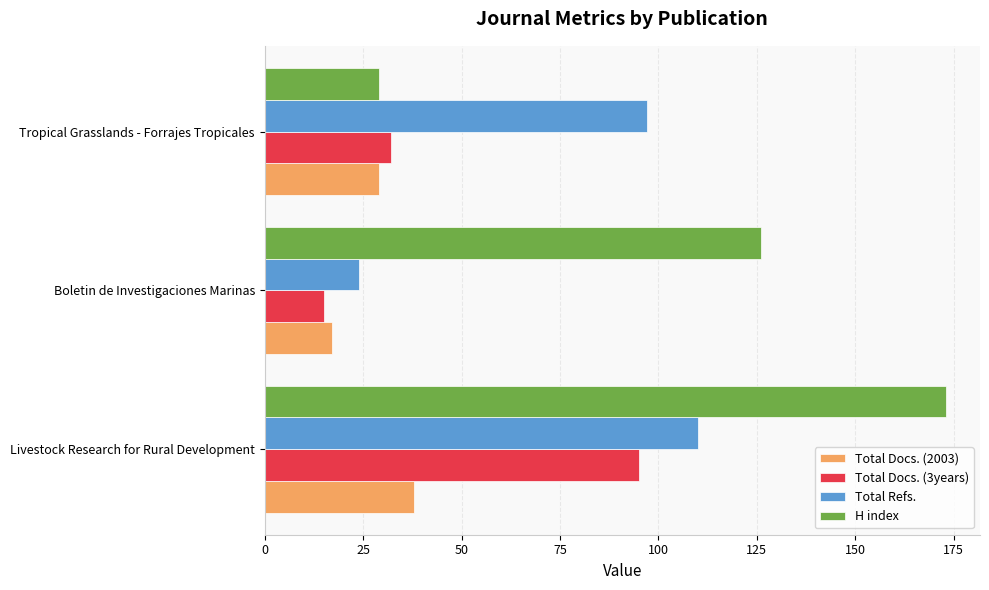

At which label is Total Refs. closest to 67?

Tropical Grasslands - Forrajes Tropicales